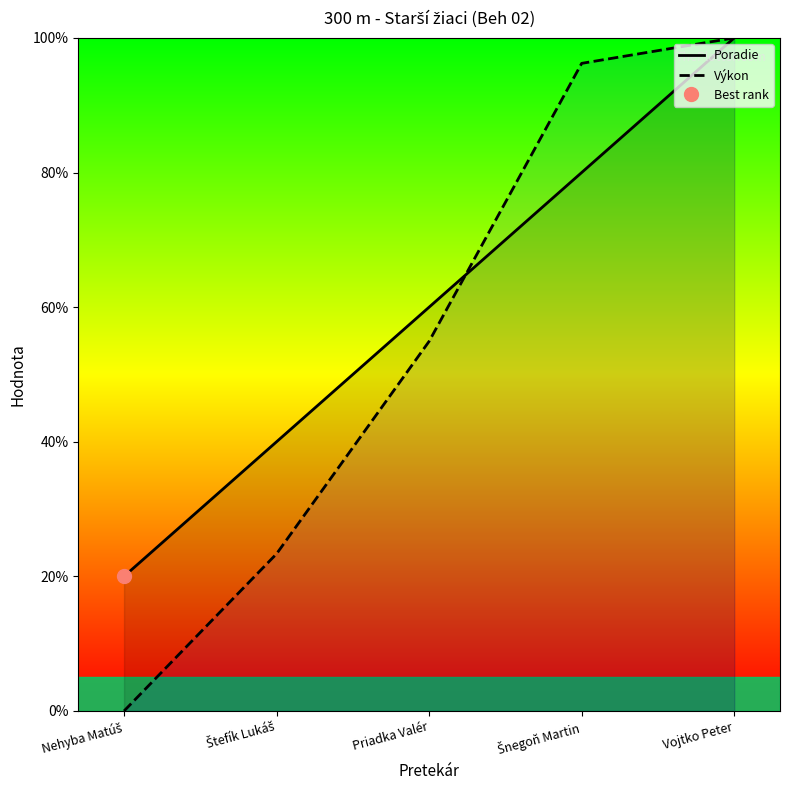

Is the value of Poradie at Priadka Valér greater than the value of Výkon at Priadka Valér?

Yes